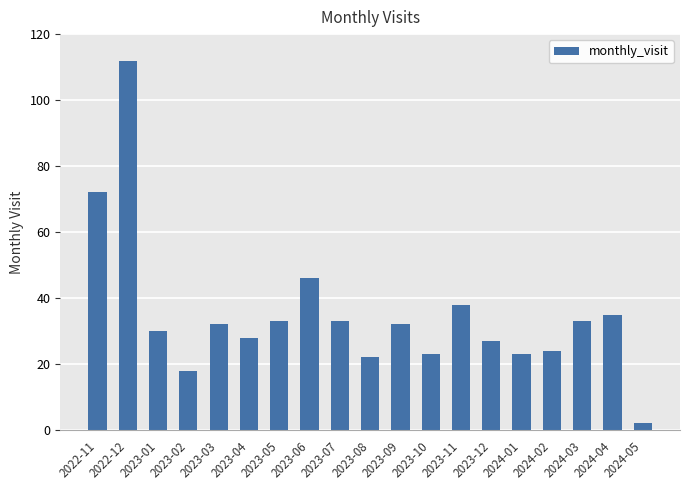

Approximately how many times larger is the value at 2024-03 compared to 2024-01?

1.4